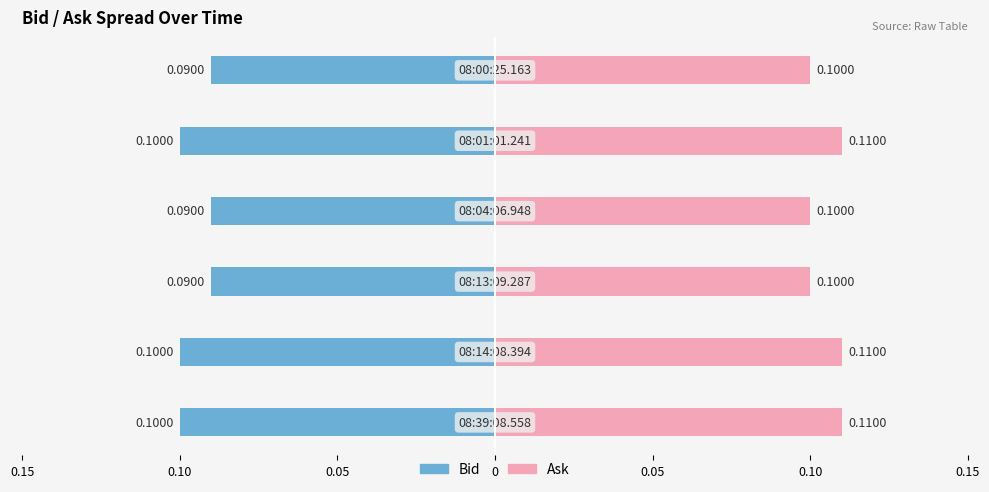

What is the value of the Bid bar at the 2nd from the left?

-0.1